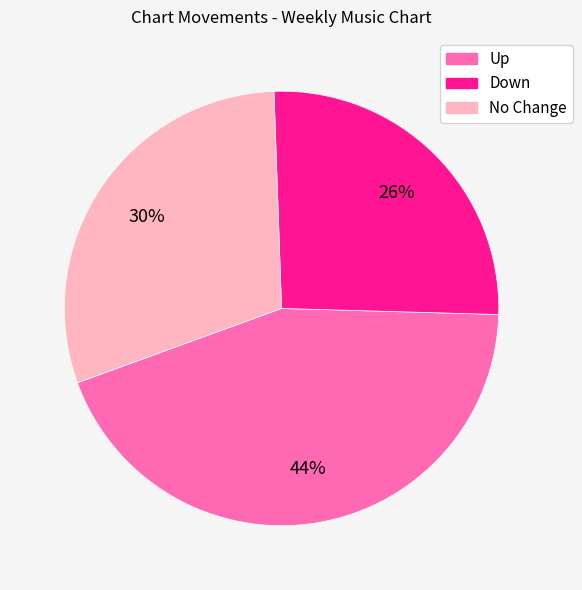

To the nearest percent, what is the average slice percentage?

33%